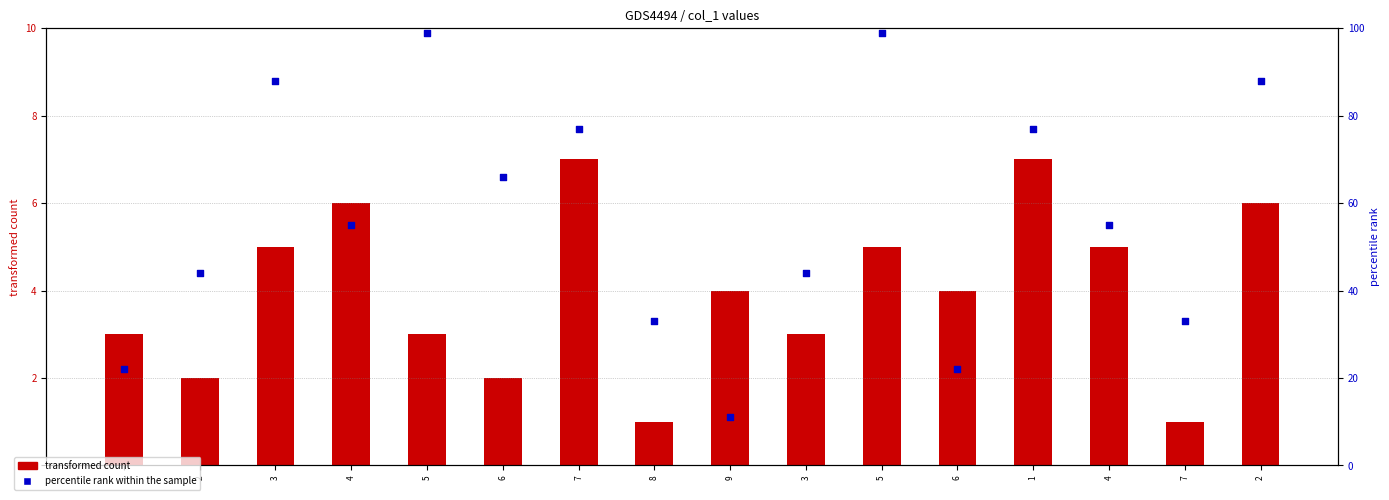

Which series has the largest Y range (max minus min)?

percentile rank within the sample